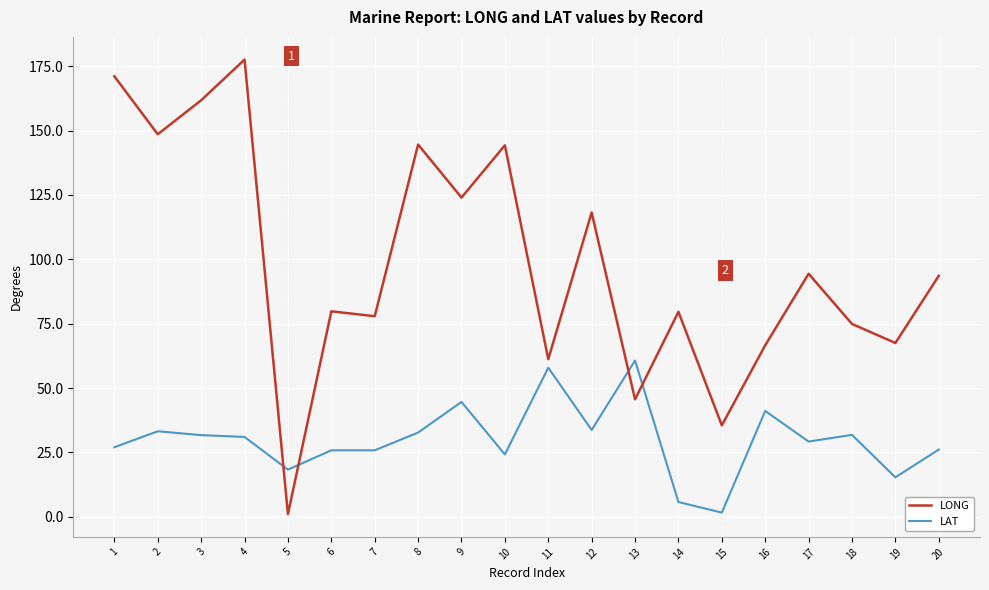

Which series has the largest range (max minus min)?

LONG